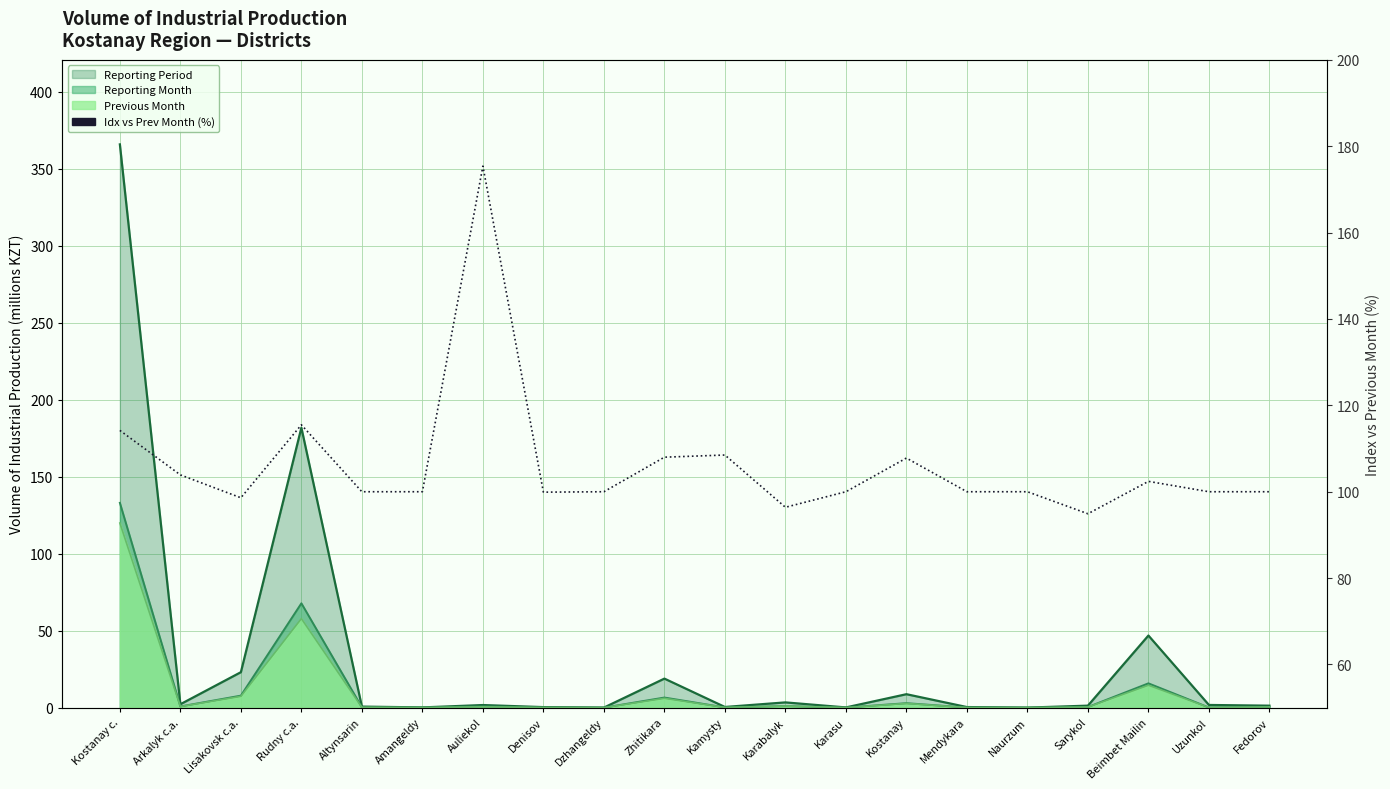

Which label corresponds to the largest value in the chart?

Auliekol